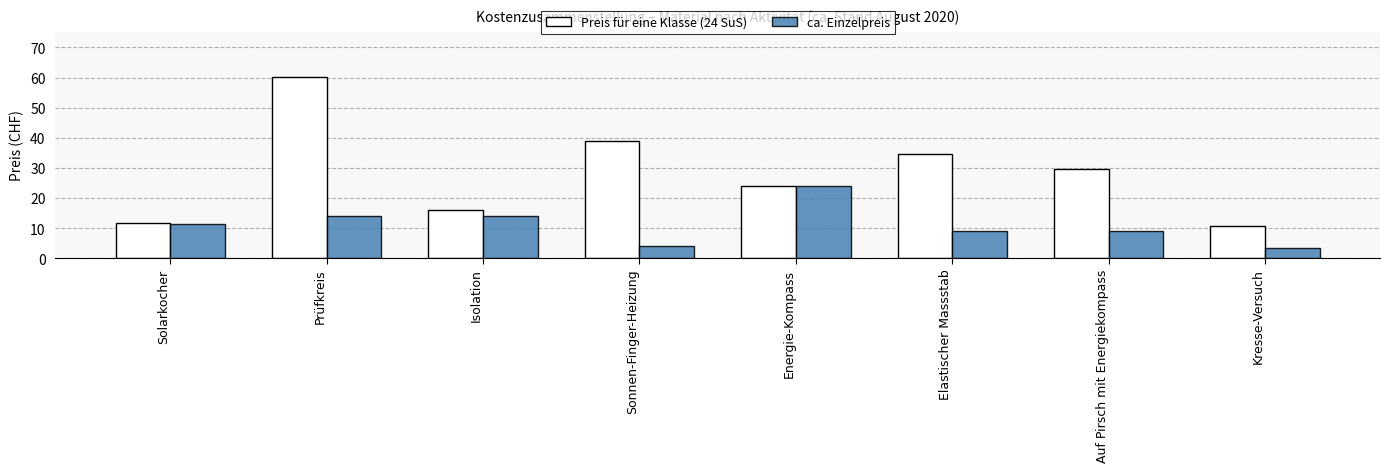

Count the number of categories in the chart.

8